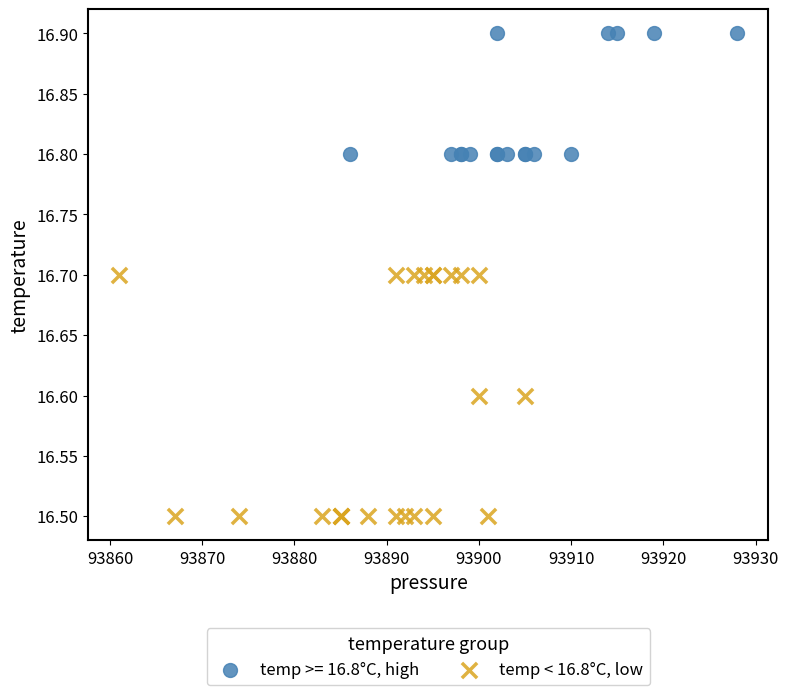

Which series contains the lowest Y value?

temp < 16.8°C, low